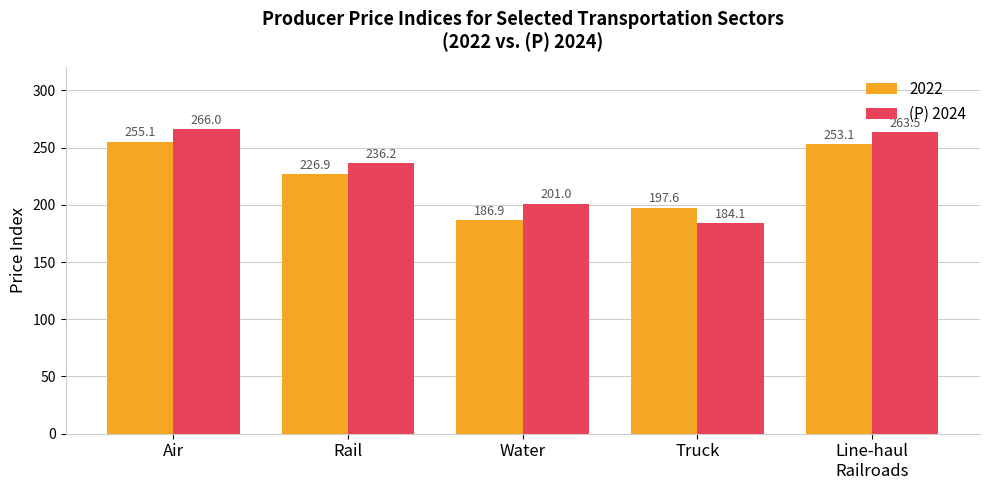

What is the difference between the second highest and second lowest values in the 2022 series?

55.5